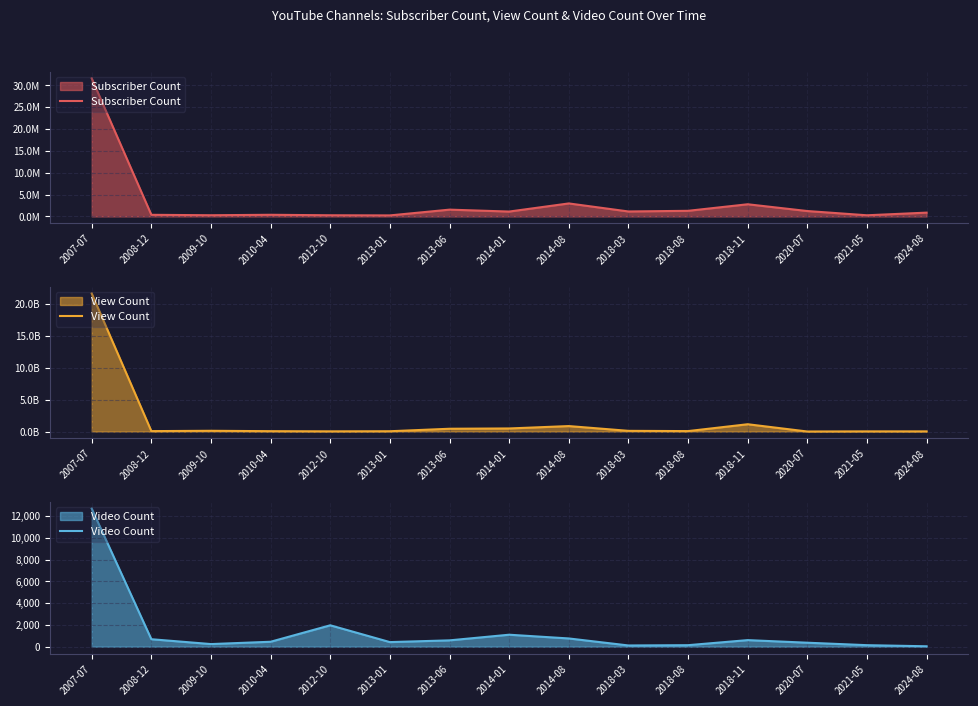

Rank the categories by Subscriber Count value from lowest to highest.

2013-01, 2021-05, 2012-10, 2009-10, 2008-12, 2010-04, 2024-08, 2014-01, 2018-03, 2020-07, 2018-08, 2013-06, 2018-11, 2014-08, 2007-07